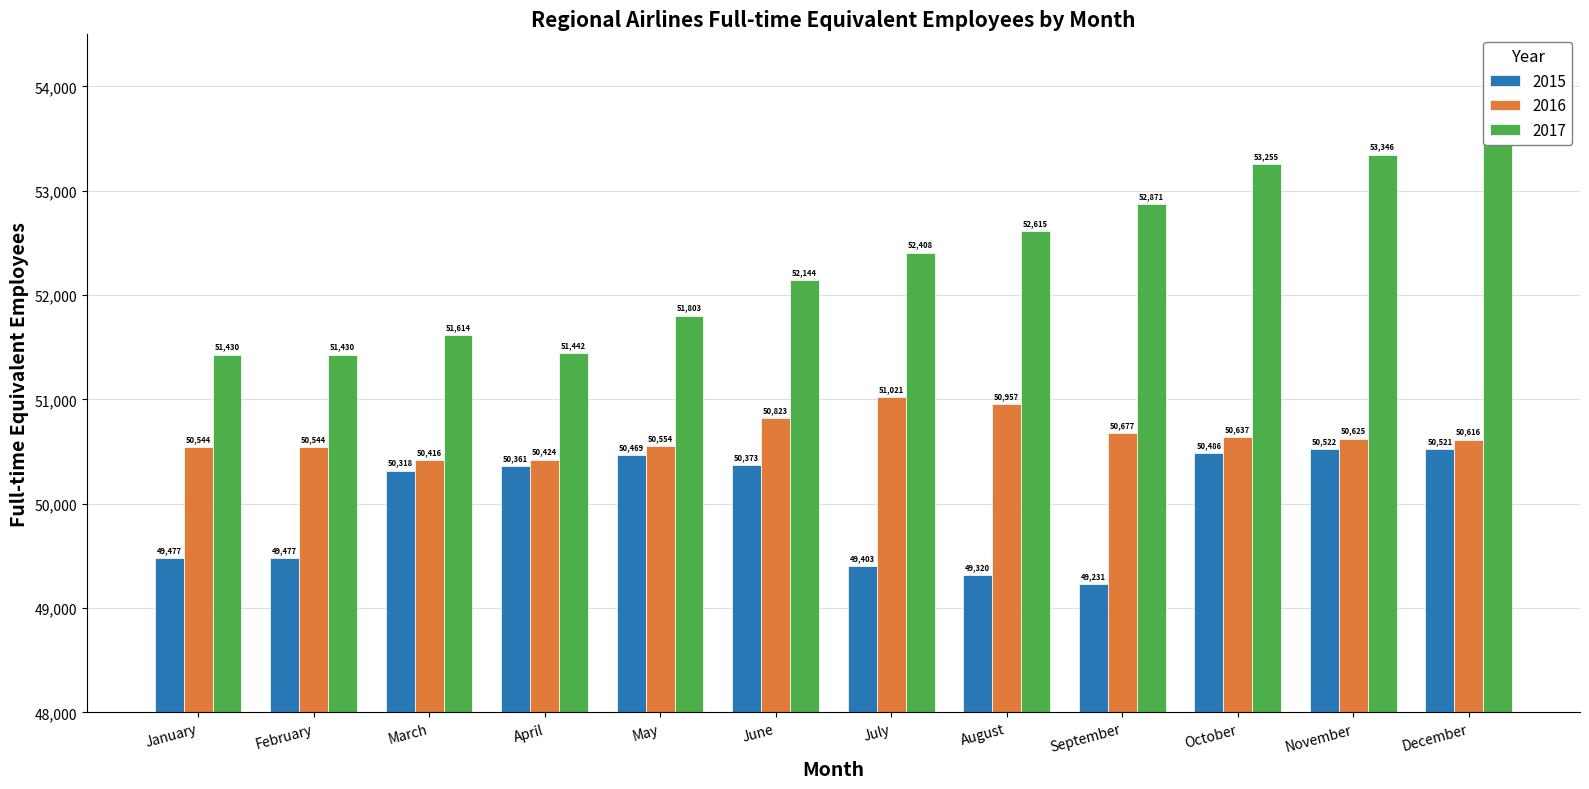

Rank the series by their average value, from lowest to highest.

2015, 2016, 2017